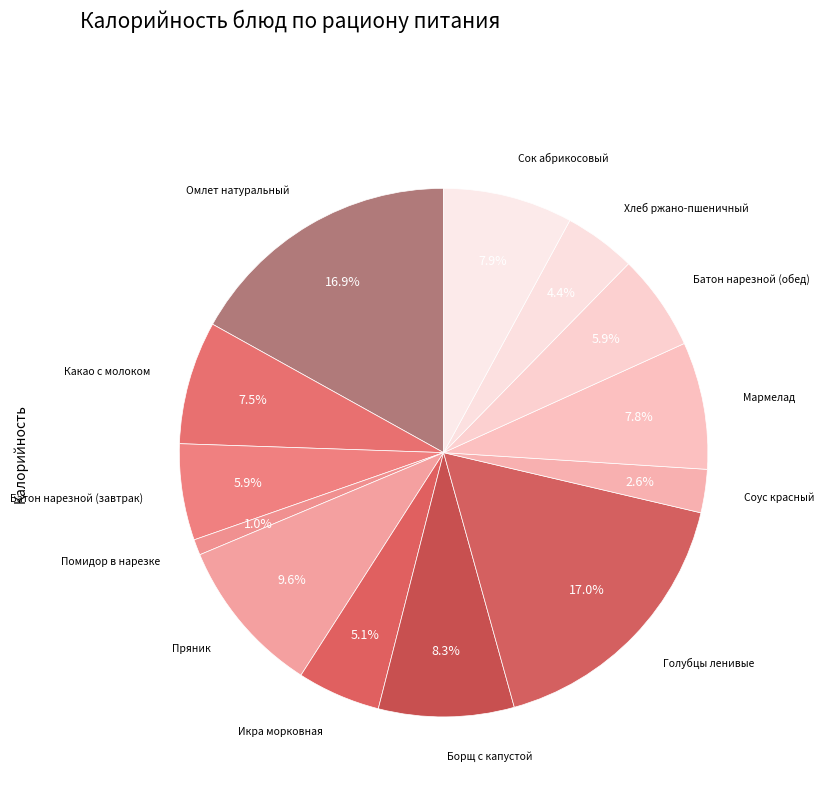

Count the number of slices in the pie.

13